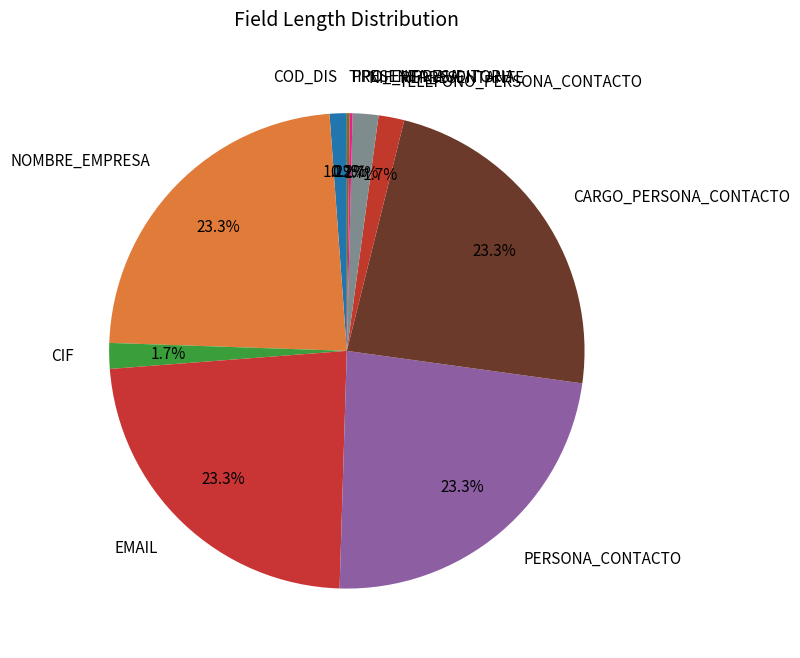

What portion of the pie excludes NIF_REPRESENTANTE?

98.3%